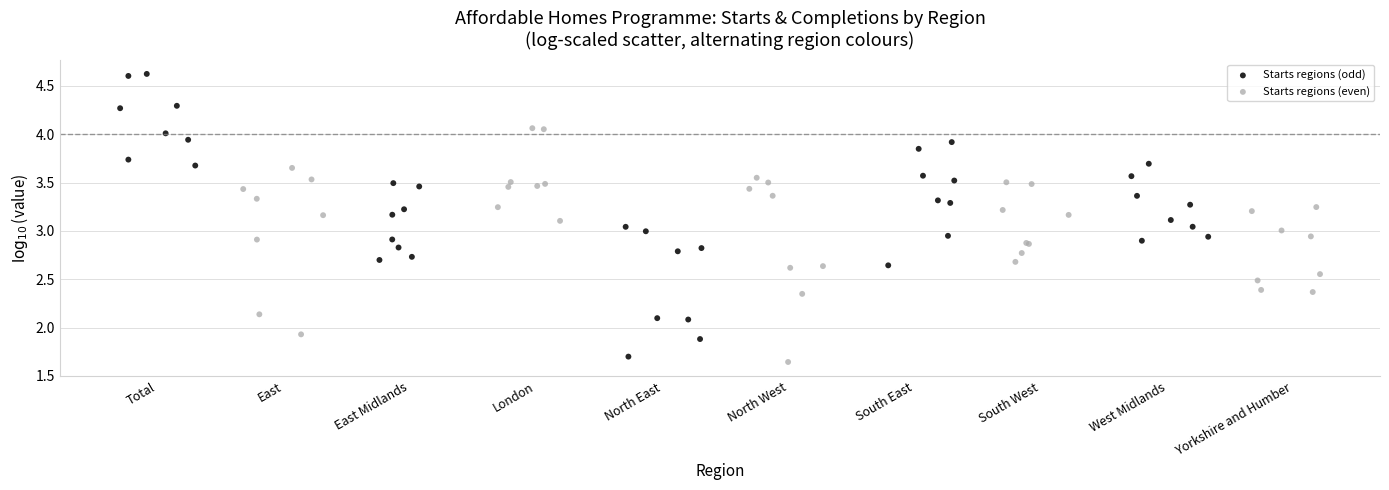

What are all the series names shown in the legend?

Starts regions (odd), Starts regions (even)